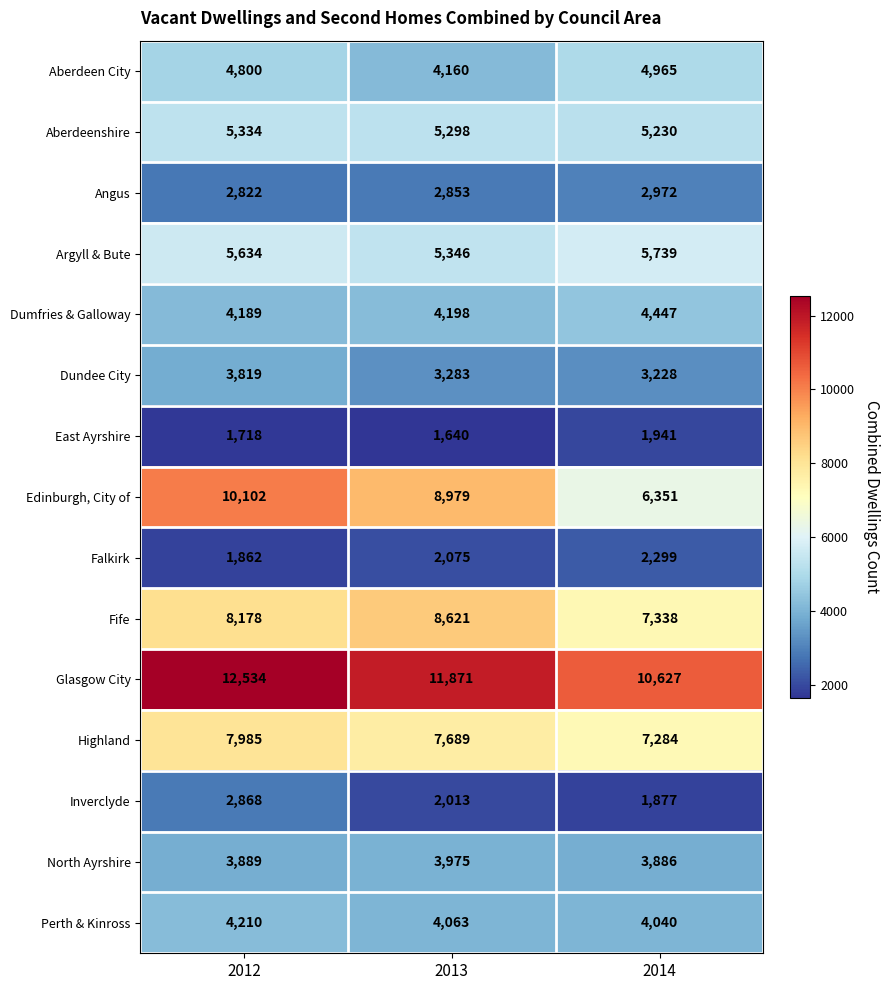

At which label does Aberdeen City reach its minimum?

2013